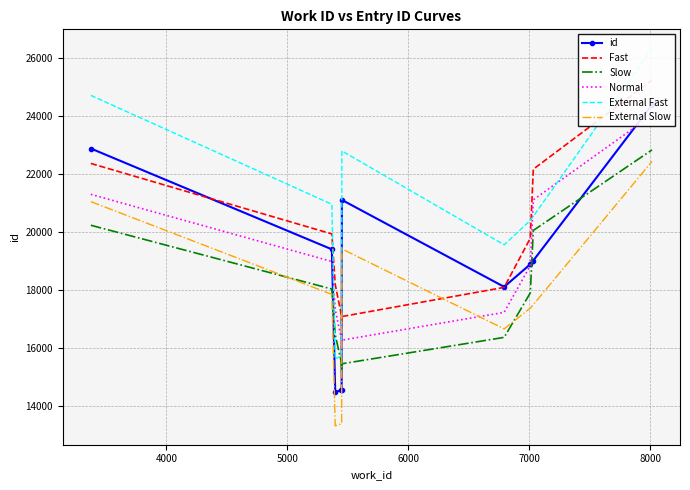

True or false: External Slow and Slow cross at least once.

True